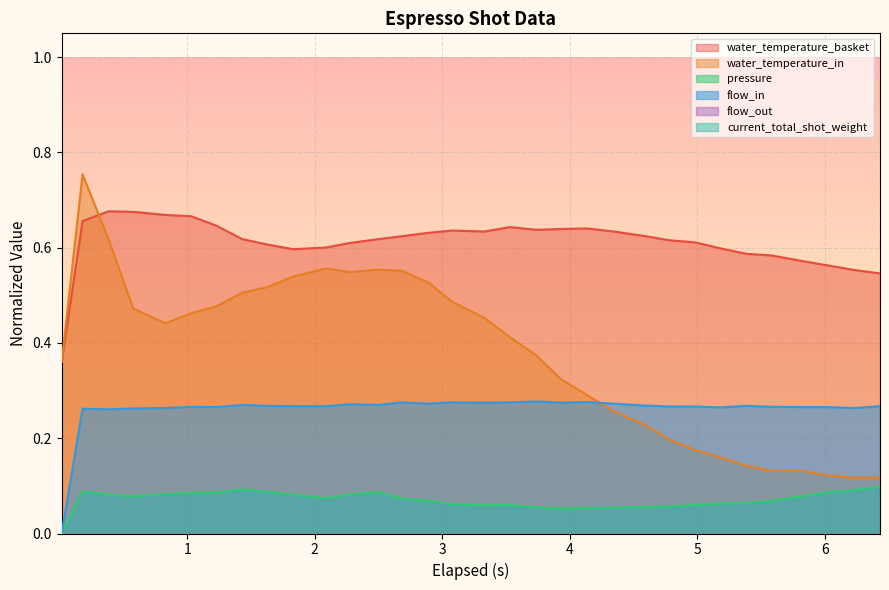

How many positive values does the flow_in series have?

31